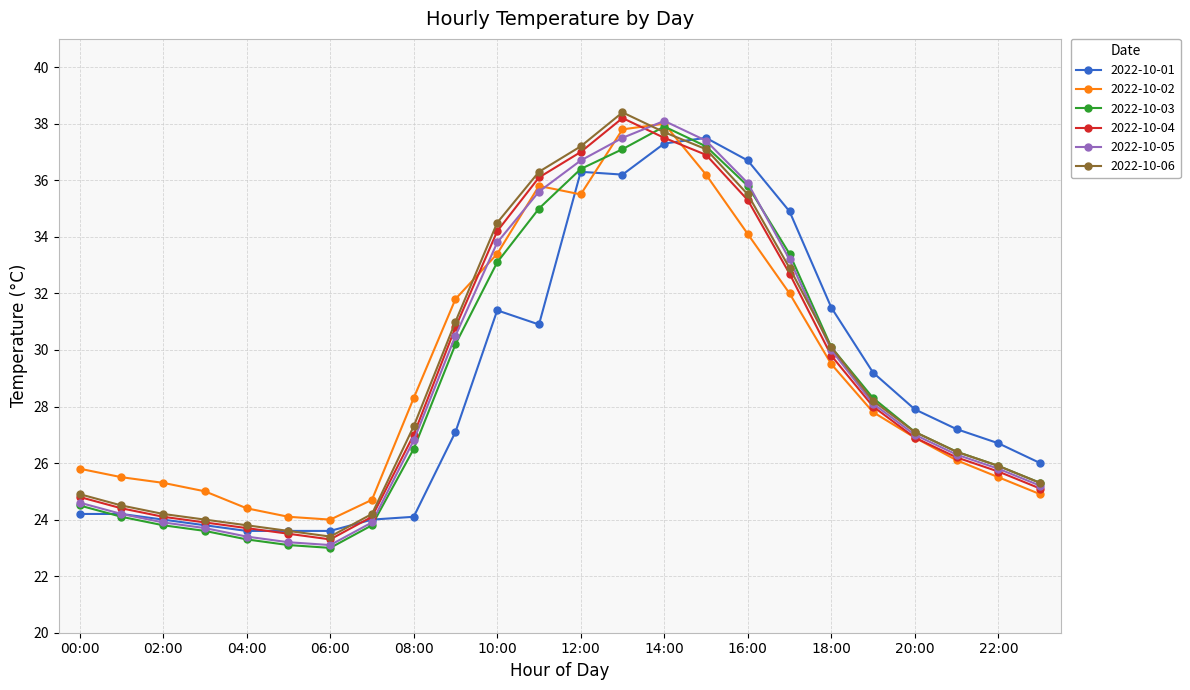

What is the greatest value displayed?

38.4